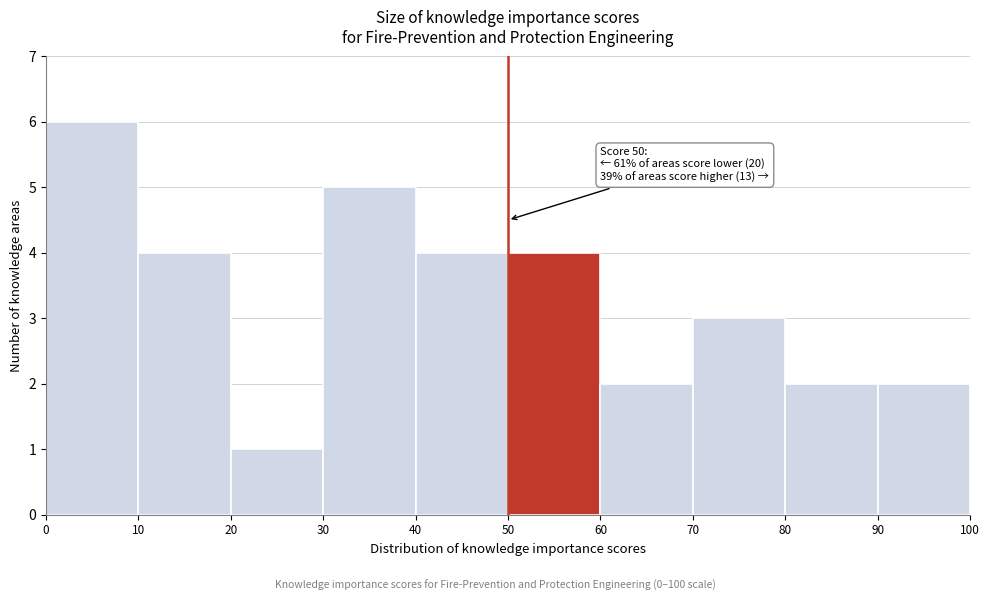

Over which range of the x-axis is the bar tallest?

0 to 10